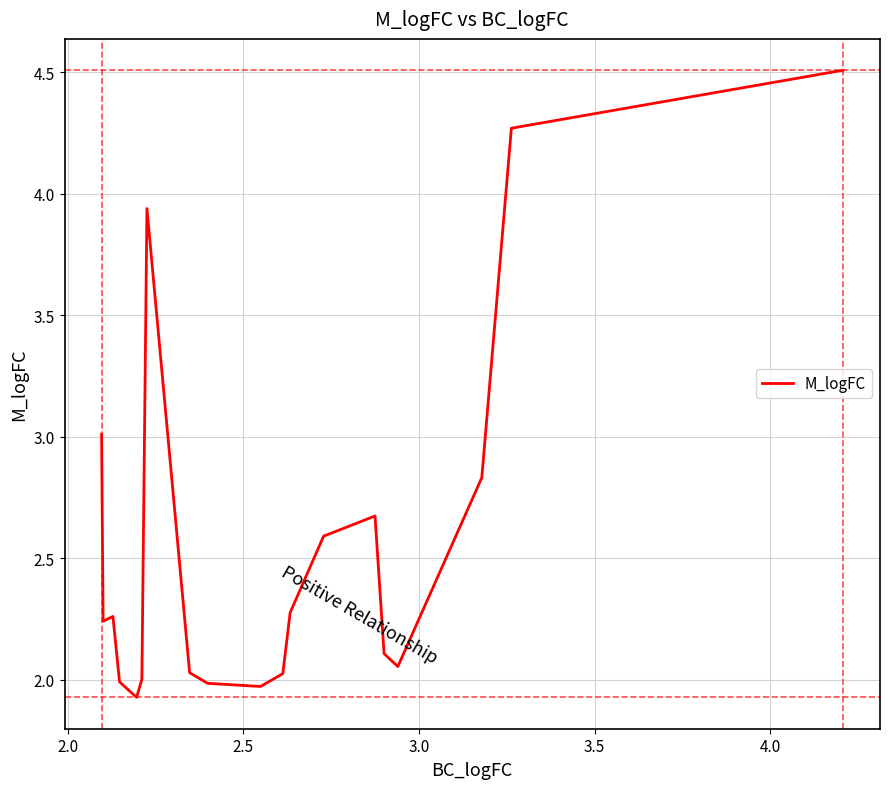

What is the difference between the maximum and minimum values?

2.6